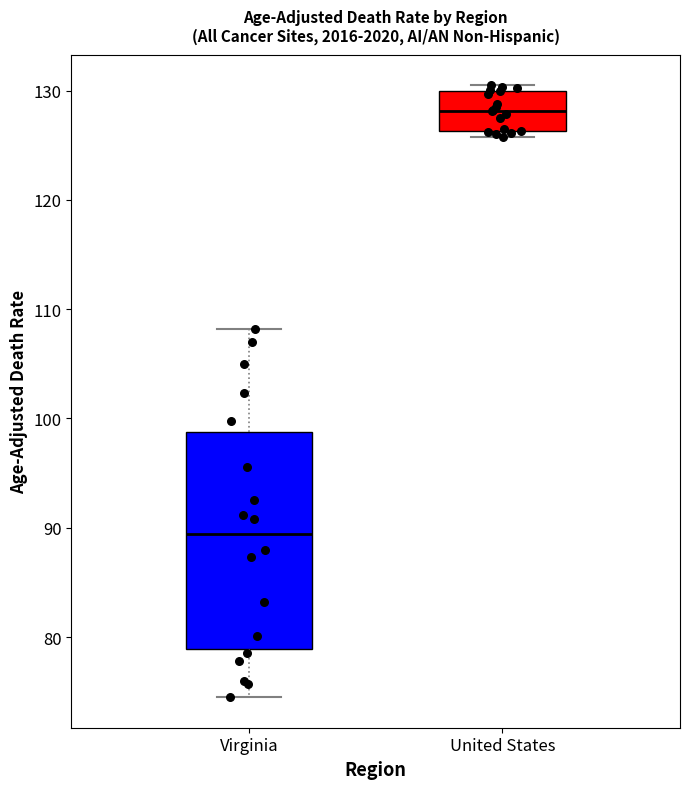

Reading left to right, transcribe this box plot: for each box, give where its median line is, the range the box spans, and where its two whiskers end, as read against the y-axis. The values are not printed on the chart, so give them approximately, as read against the axis.

Virginia: median 89, box 79 to 99, whiskers 75 to 108
United States: median 128, box 126 to 130, whiskers 126 (just below the box's lower edge) to 131